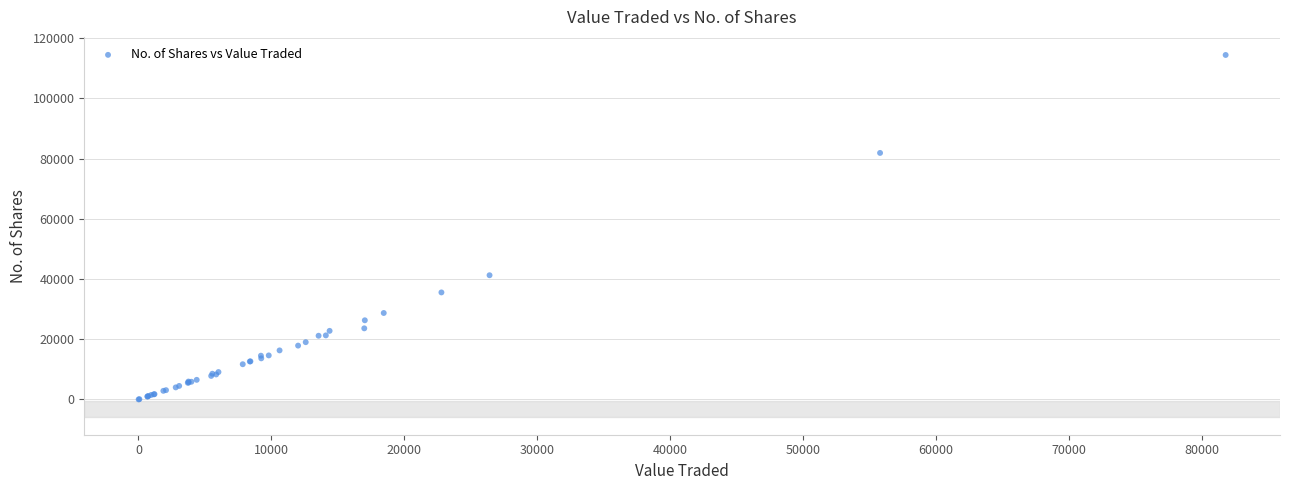

What Y value in the scatter plot is closest to 57230?

41269